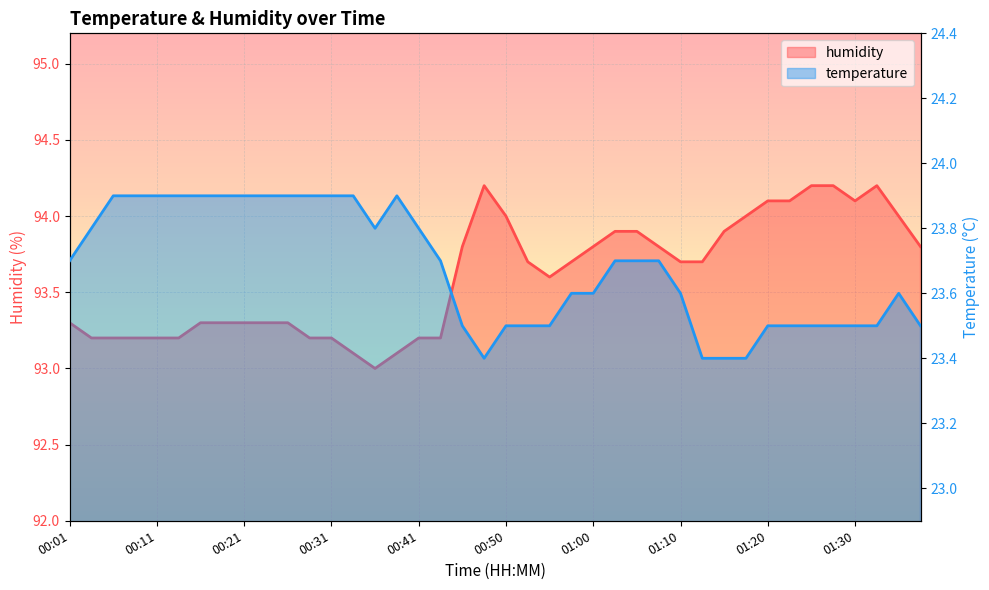

Reading right to left, what are all the values shown in this chart?

humidity_line: 93.8	94.0	94.2	94.1	94.2	94.2	94.1	94.1	94.0	93.9	93.7	93.7	93.8	93.9	93.9	93.8	93.7	93.6	93.7	94.0	94.2	93.8	93.2	93.2	93.1	93.0	93.1	93.2	93.2	93.3	93.3	93.3	93.3	93.3	93.2	93.2	93.2	93.2	93.2	93.3
temperature_line: 23.5	23.6	23.5	23.5	23.5	23.5	23.5	23.5	23.4	23.4	23.4	23.6	23.7	23.7	23.7	23.6	23.6	23.5	23.5	23.5	23.4	23.5	23.7	23.8	23.9	23.8	23.9	23.9	23.9	23.9	23.9	23.9	23.9	23.9	23.9	23.9	23.9	23.9	23.8	23.7